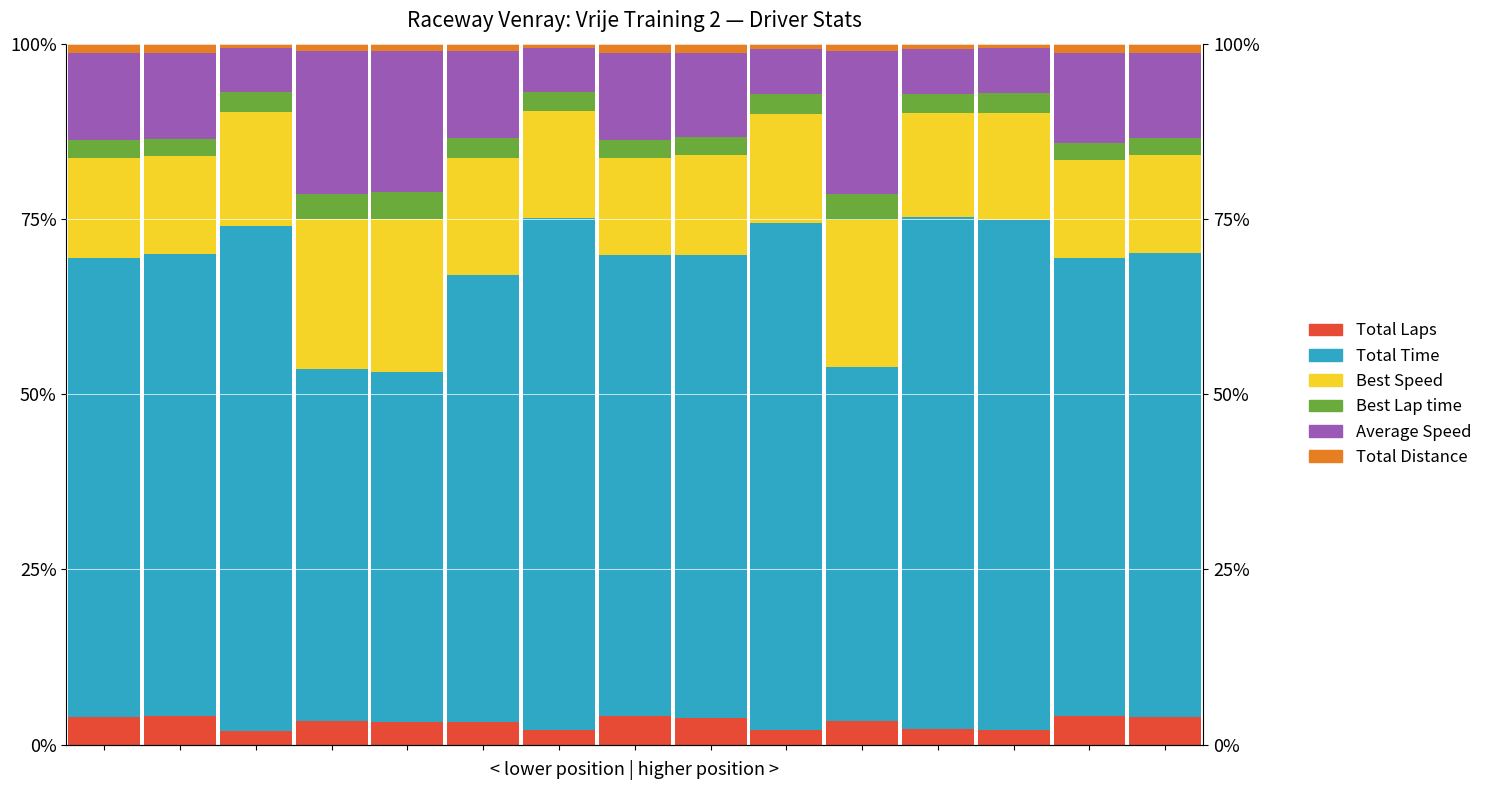

Reading right to left, transcribe all the data shown in this chart.

Total Laps: 3.9	4.1	2.1	2.2	3.3	2.1	3.8	4.1	2.1	3.3	3.2	3.3	2.0	4.0	4.0
Total Time: 66.2	65.3	72.7	73.1	50.5	72.4	66.1	65.8	73.0	63.7	50.0	50.3	72.1	65.9	65.4
Best Speed: 13.9	13.9	15.4	14.9	21.0	15.5	14.3	13.9	15.3	16.7	21.9	21.3	16.2	14.0	14.4
Best Lap time: 2.5	2.5	2.8	2.7	3.8	2.8	2.5	2.5	2.7	2.9	3.8	3.7	2.8	2.4	2.5
Average Speed: 12.1	12.8	6.4	6.5	20.3	6.5	12.0	12.5	6.2	12.3	20.1	20.3	6.3	12.3	12.5
Total Distance: 1.3	1.4	0.7	0.7	1.1	0.7	1.3	1.3	0.7	1.1	1.1	1.1	0.6	1.3	1.3